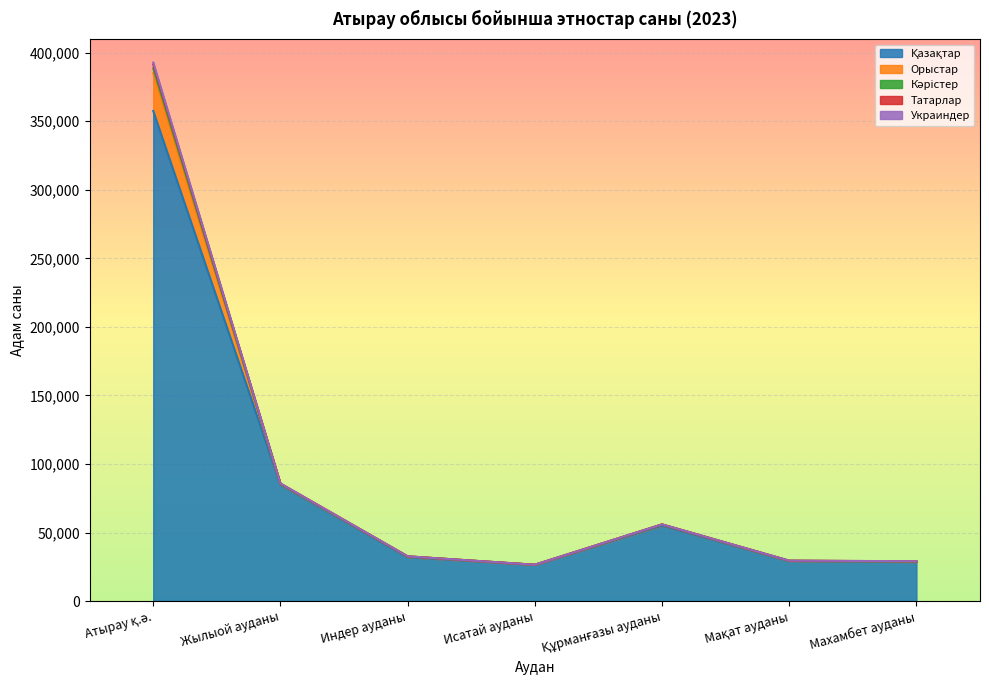

Where does the Кәрістер series first go above 32632?

Атырау қ.ә.